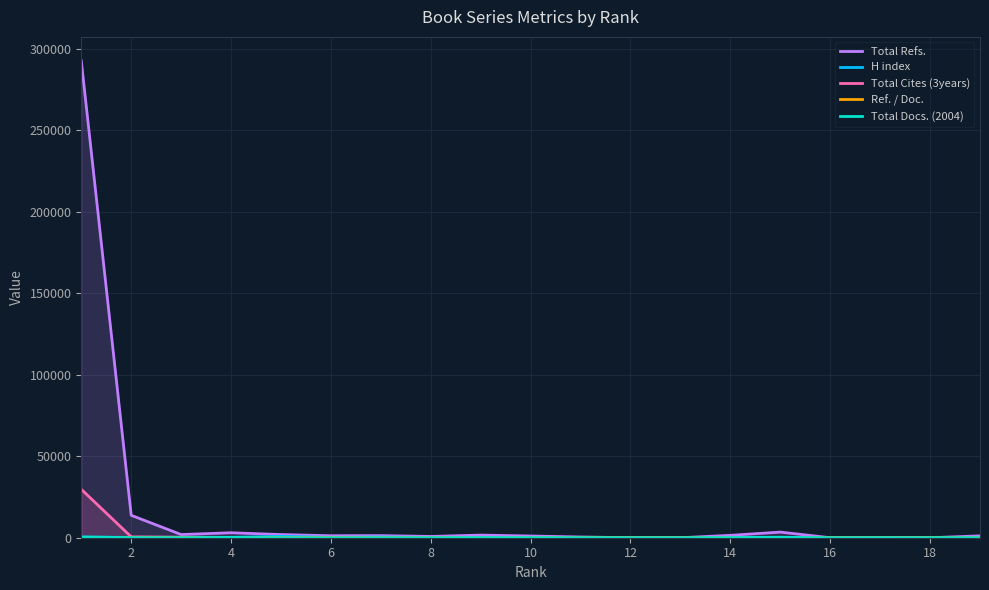

Which series has the widest spread of values?

Total Refs.